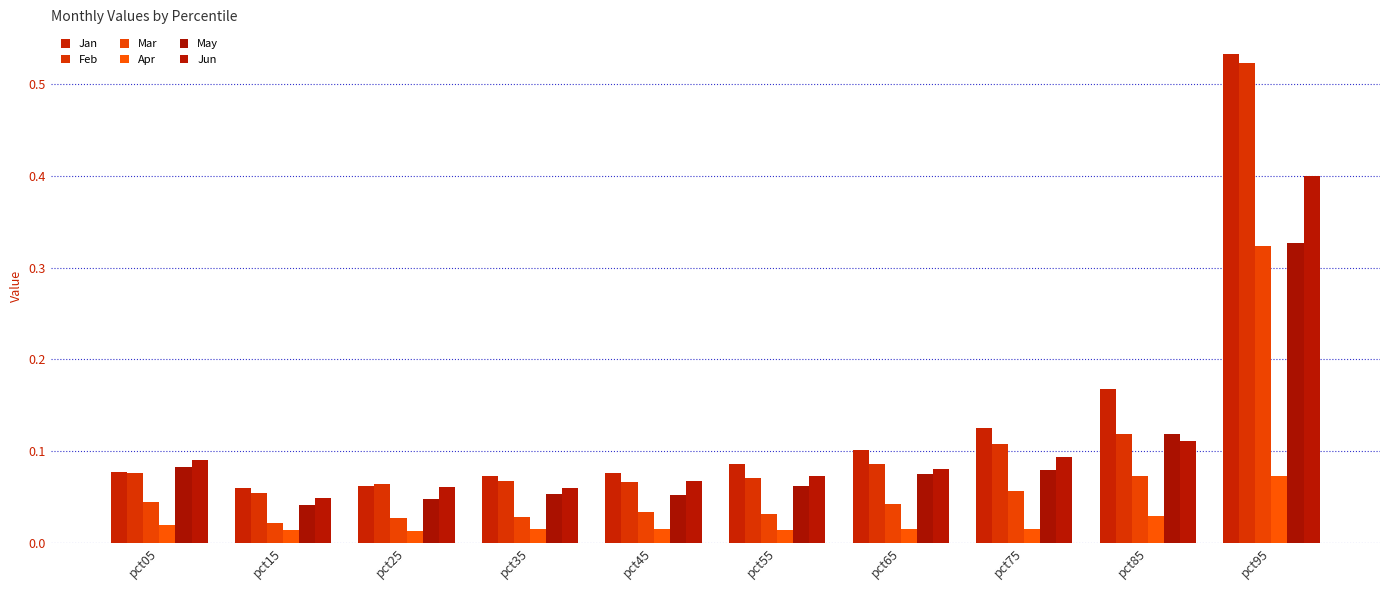

List the series in order of their peak value, lowest first.

Apr, Mar, May, Jun, Feb, Jan